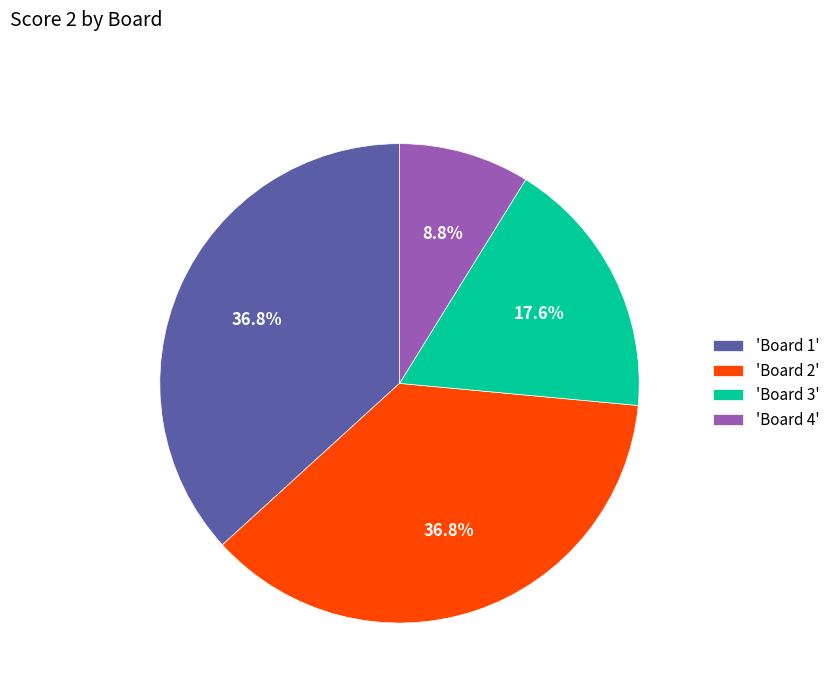

Approximately how many times larger is the value at 'Board 2' compared to 'Board 1'?

1.0